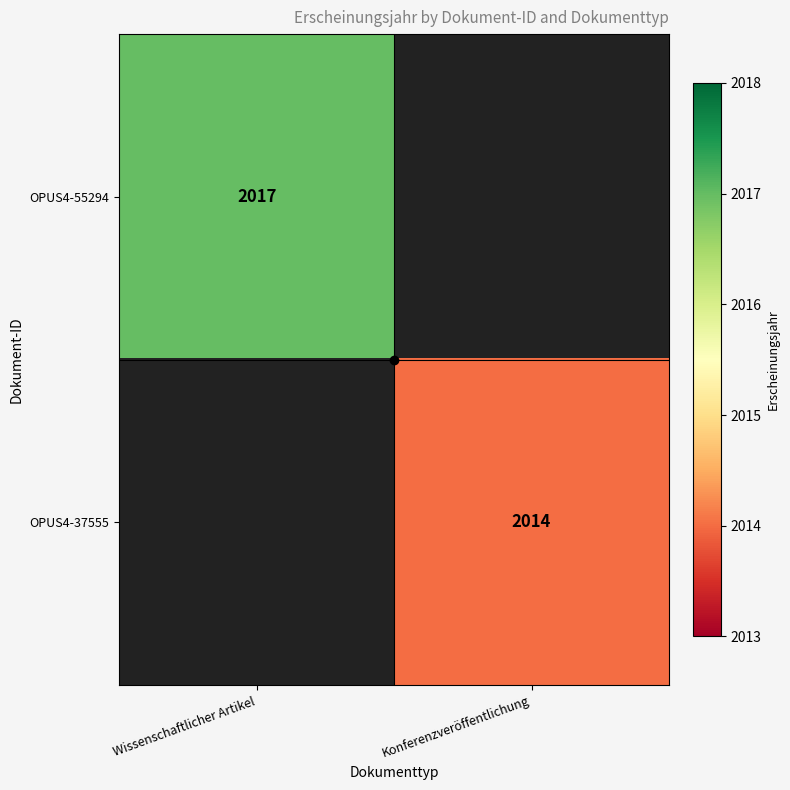

Rank the series by their maximum value, from lowest to highest.

OPUS4-55294, OPUS4-37555